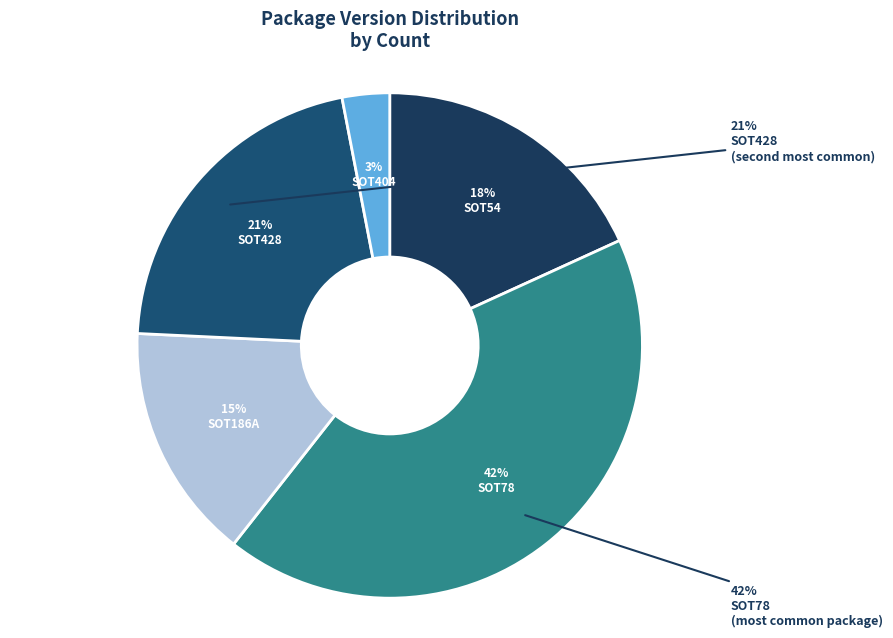

To the nearest percent, what is the difference between the SOT54 and SOT186A slice percentages?

3%